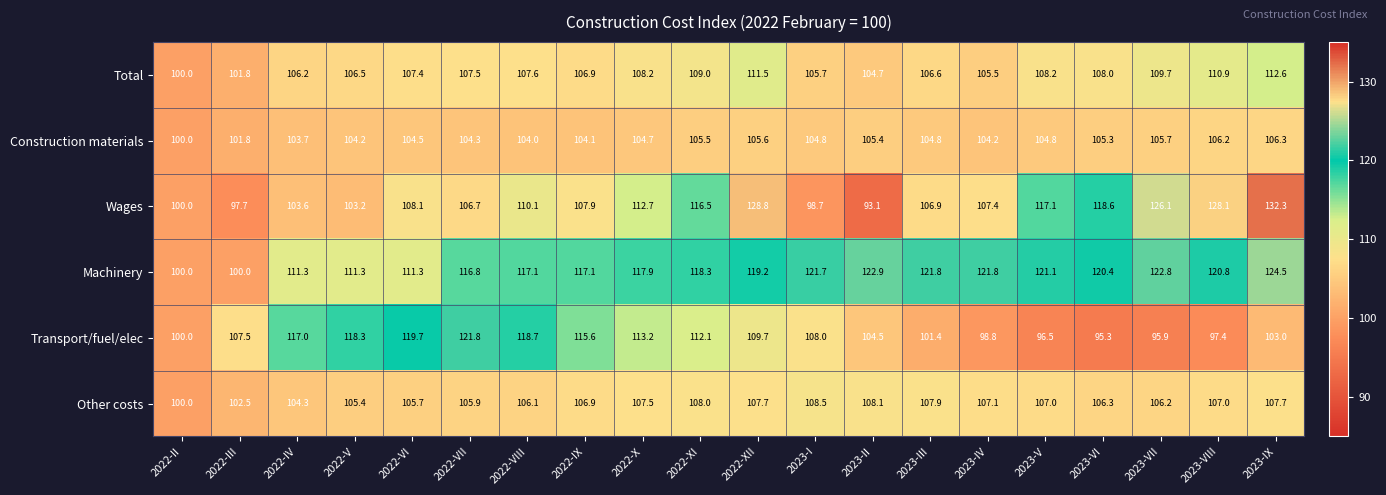

At how many categories does at least one series exceed 112?

18